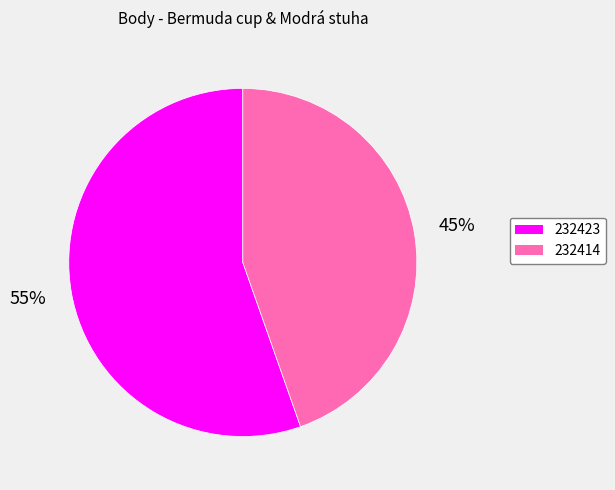

To the nearest percent, what percentage of the pie is 232414?

45%